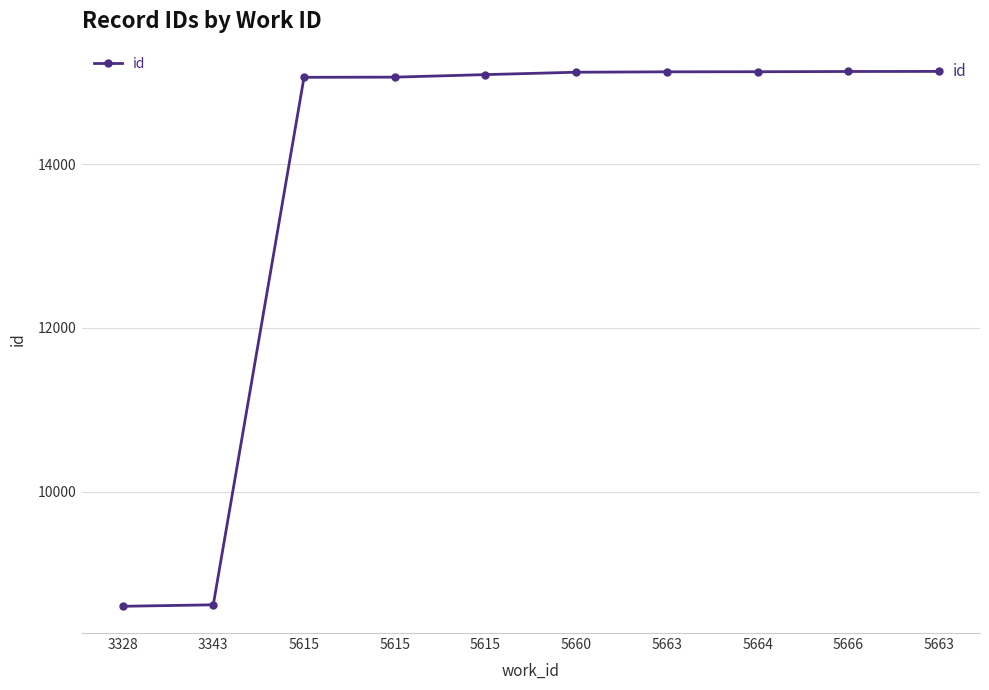

List the labels in order of value, smallest first.

3328, 3343, 5615, 5615, 5615, 5660, 5663, 5664, 5666, 5663